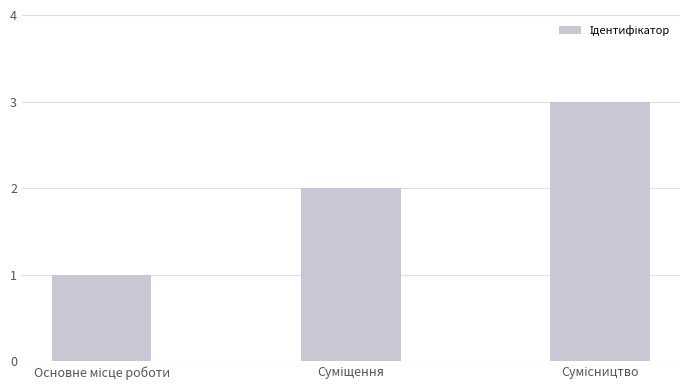

What is the sum of all values?

6